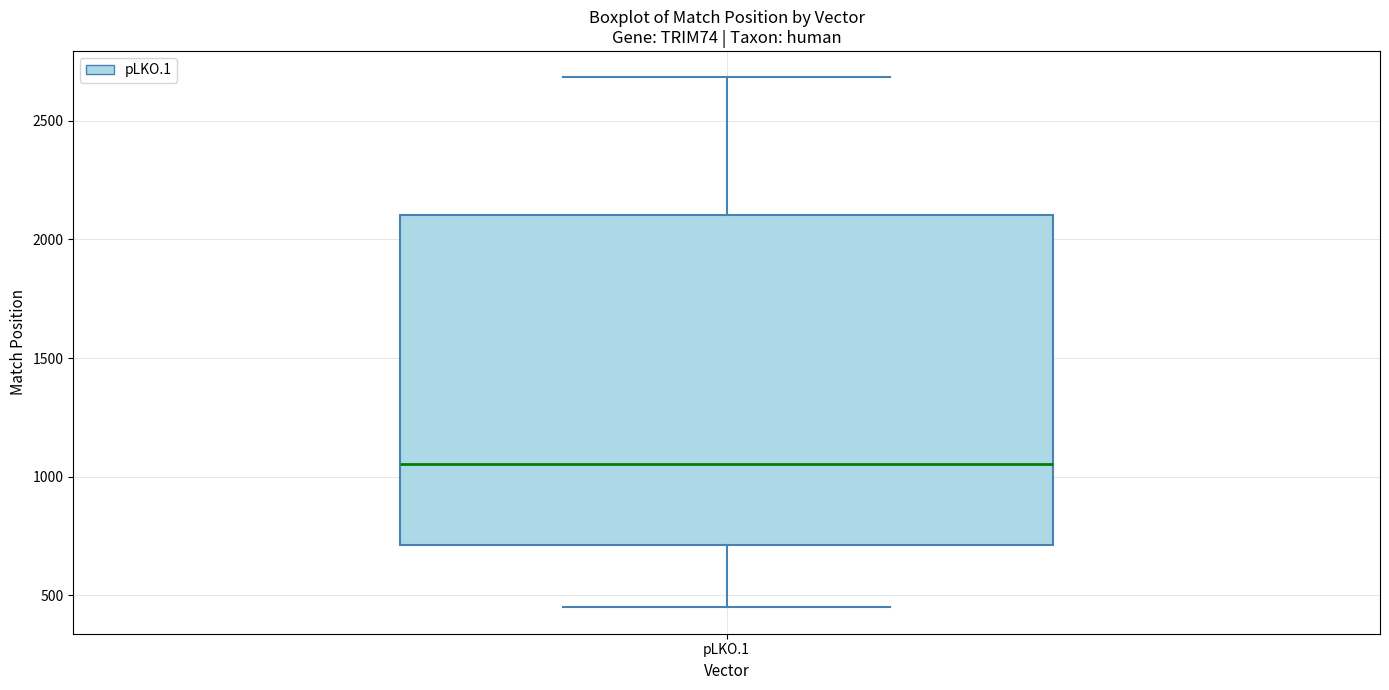

Transcribe this box plot: give where the median line is, the range the box spans, and where the two whiskers end, as read against the y-axis. The values are not printed on the chart, so give them approximately, as read against the axis.

median 1050, box 700 to 2100, whiskers 450 to 2700